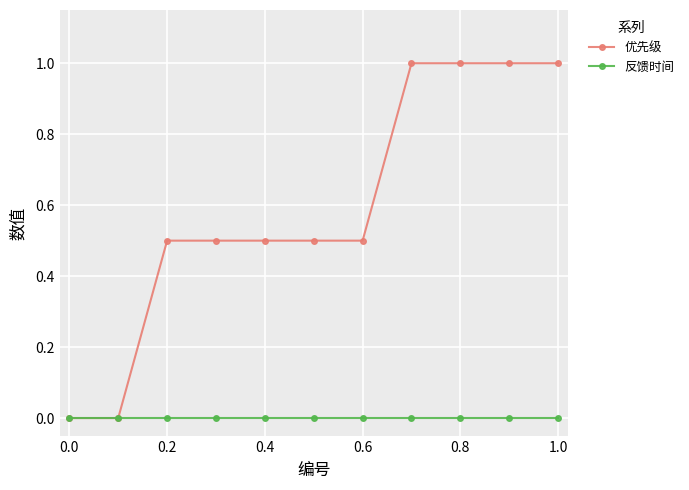

What is the average value of the 优先级 series?

0.6